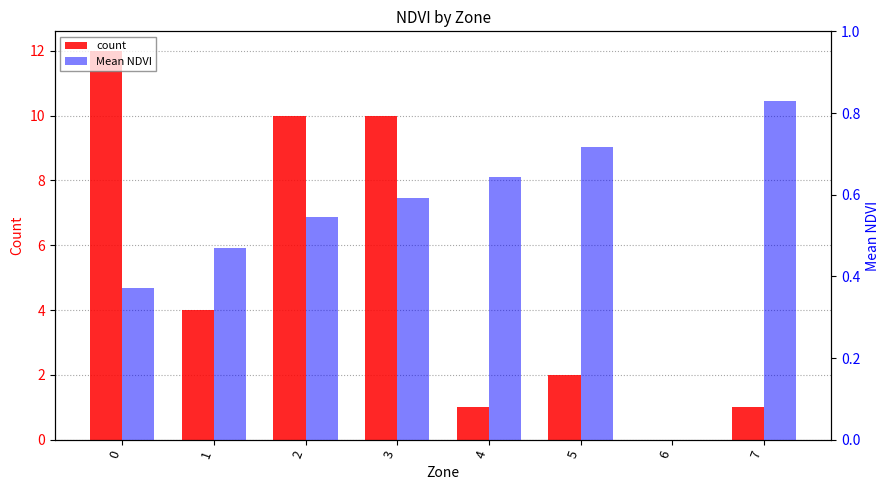

What is the sum of all count values?

40.0